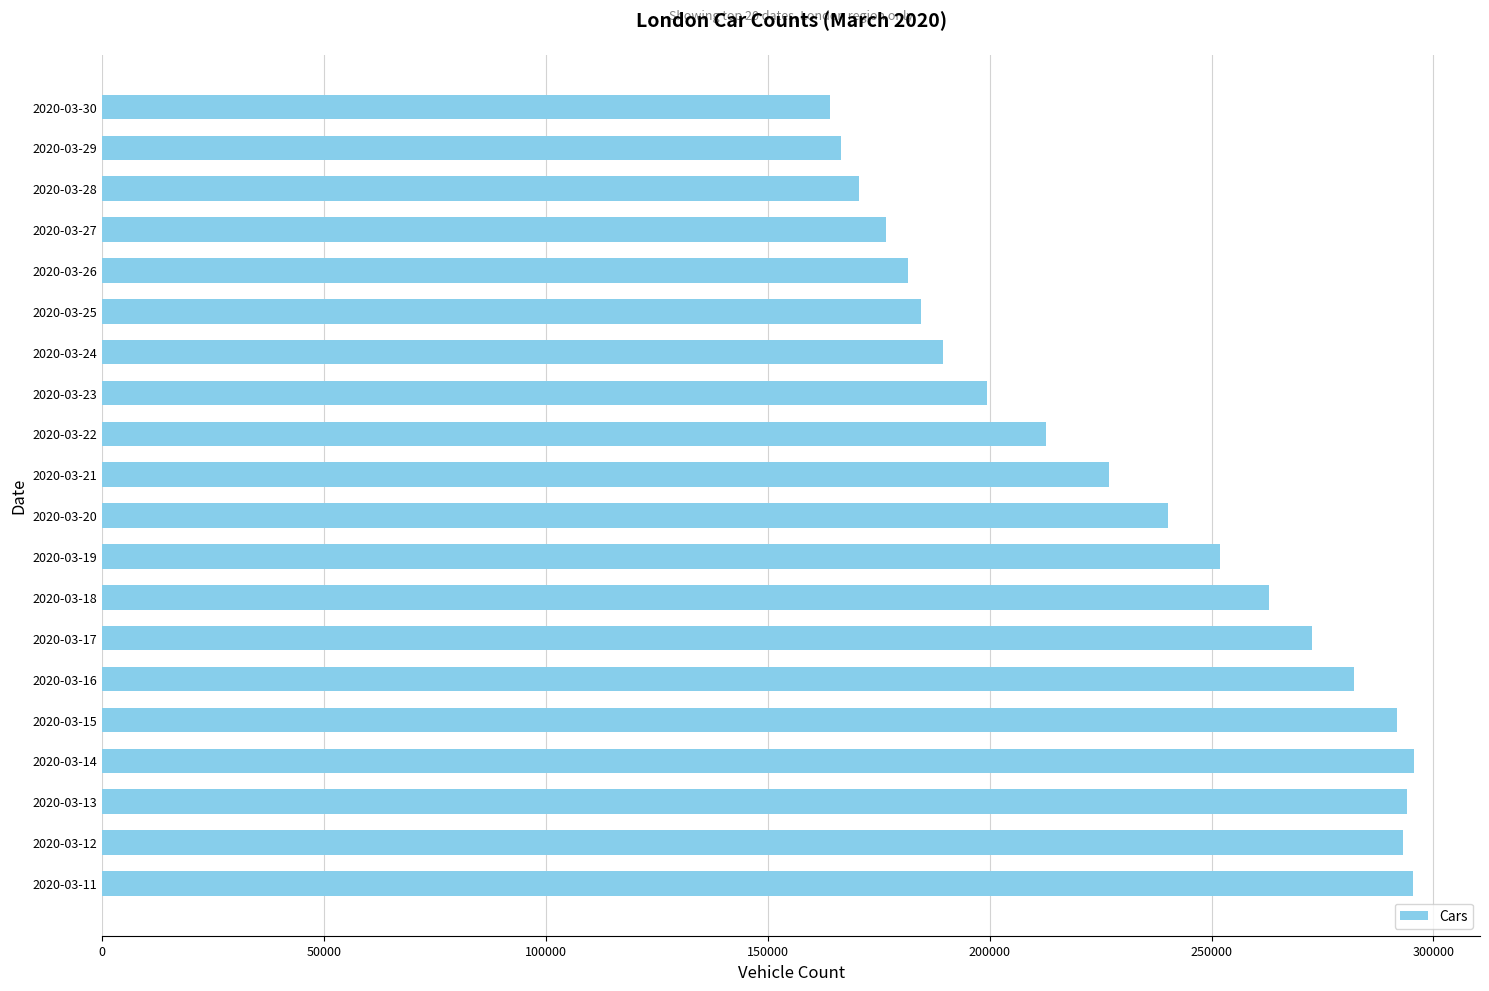

How many categories are shown in the chart?

20